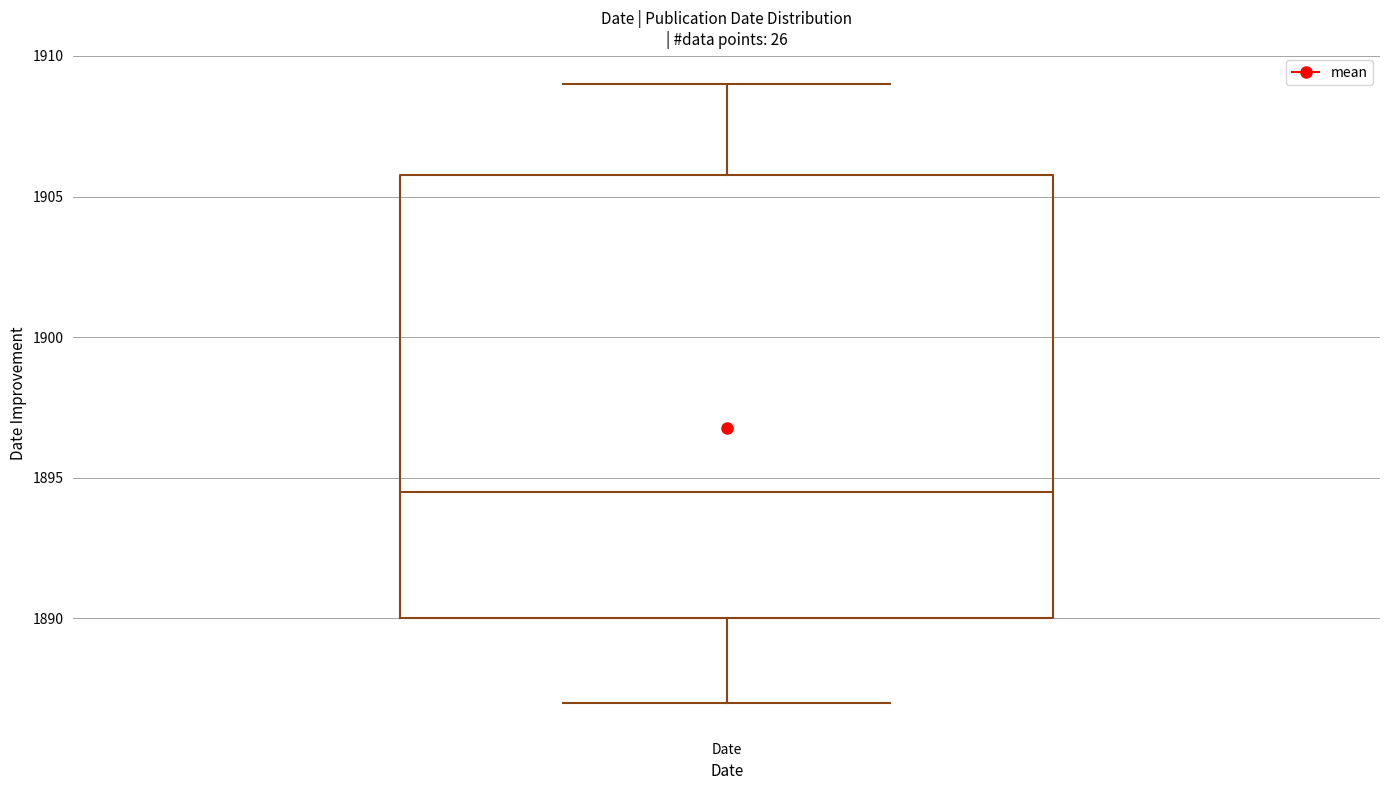

Read this box plot against the y-axis: the position of the median line, the range covered by the box, and the ends of both whiskers. The values are not printed on the chart, so give them approximately, as read against the axis.

median 1894.5, box 1890.0 to 1906.0, whiskers 1887.0 to 1909.0